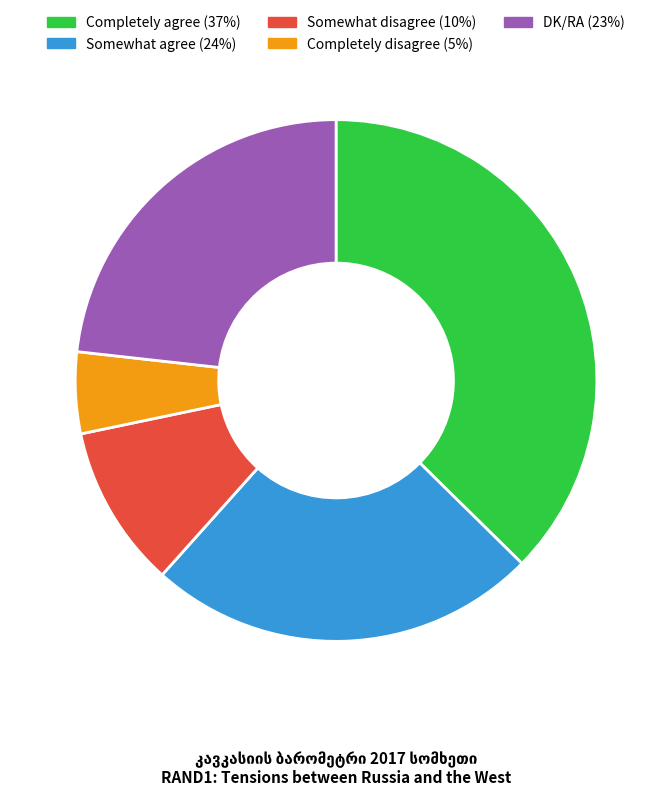

What is the smallest slice in the pie chart?

Completely disagree